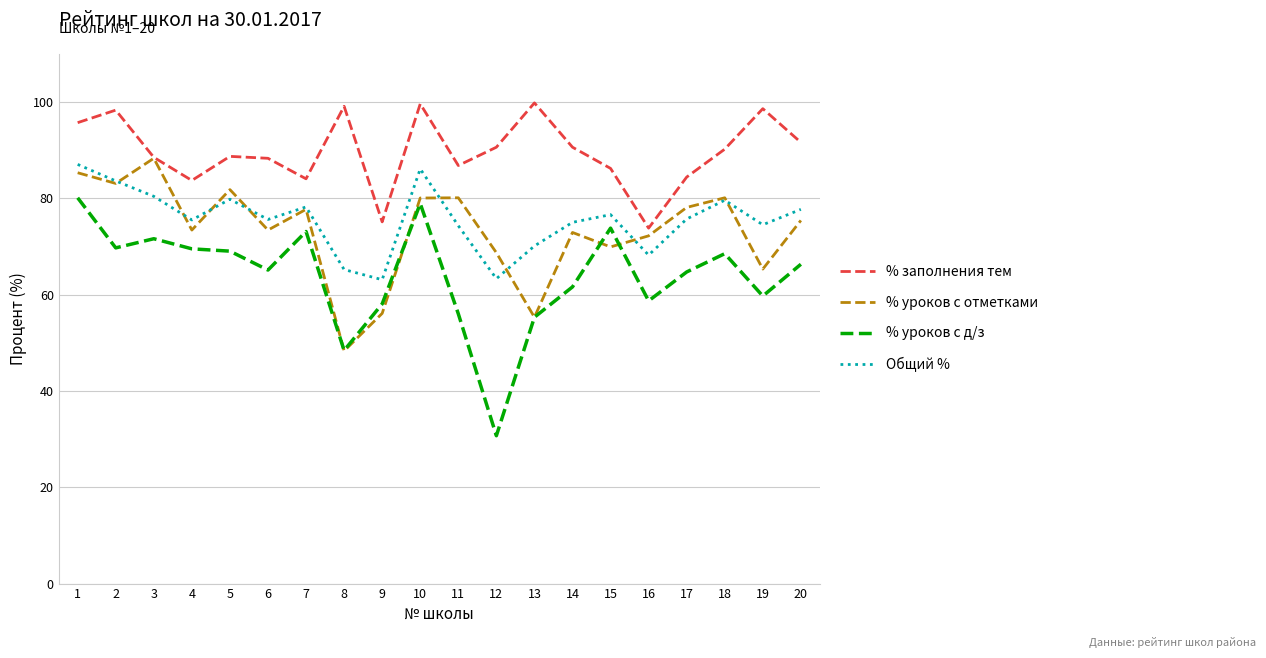

True or false: % заполнения тем and Общий % intersect in this chart.

False